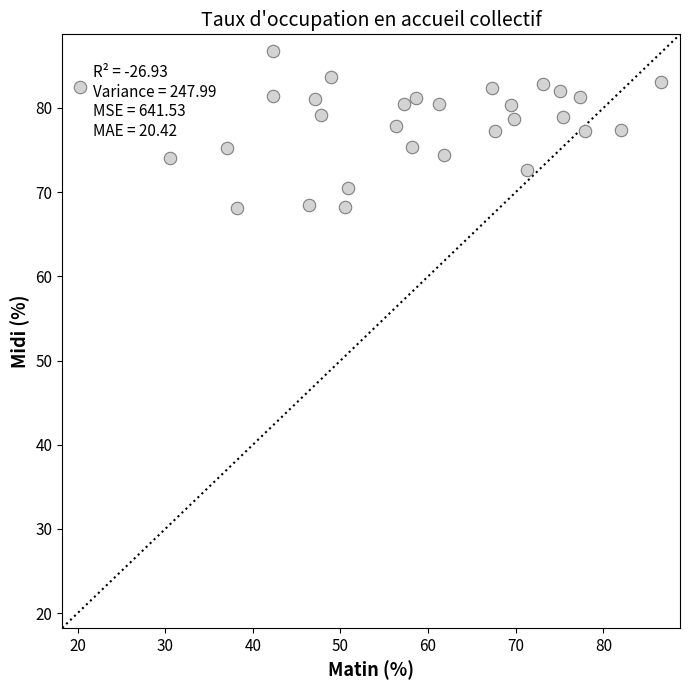

What is the range of Y values (max minus min)?

18.6